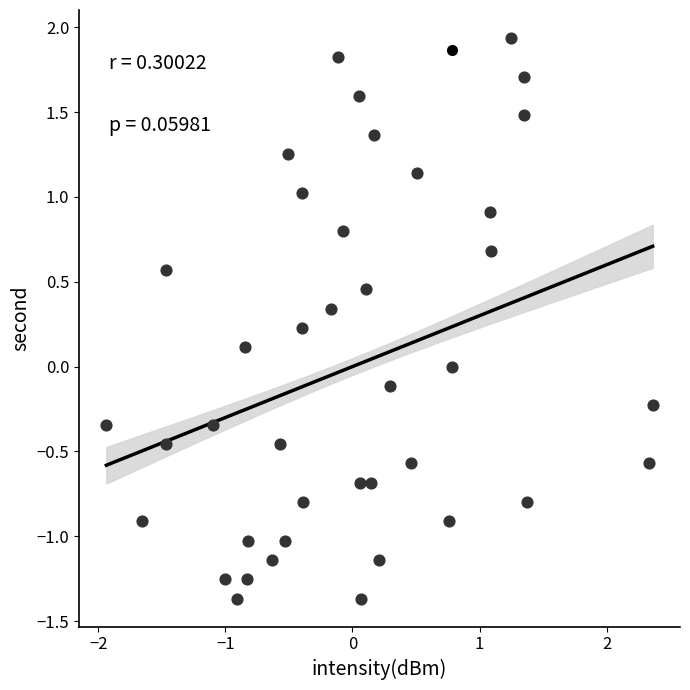

What is the range of Y values (max minus min)?

3.3